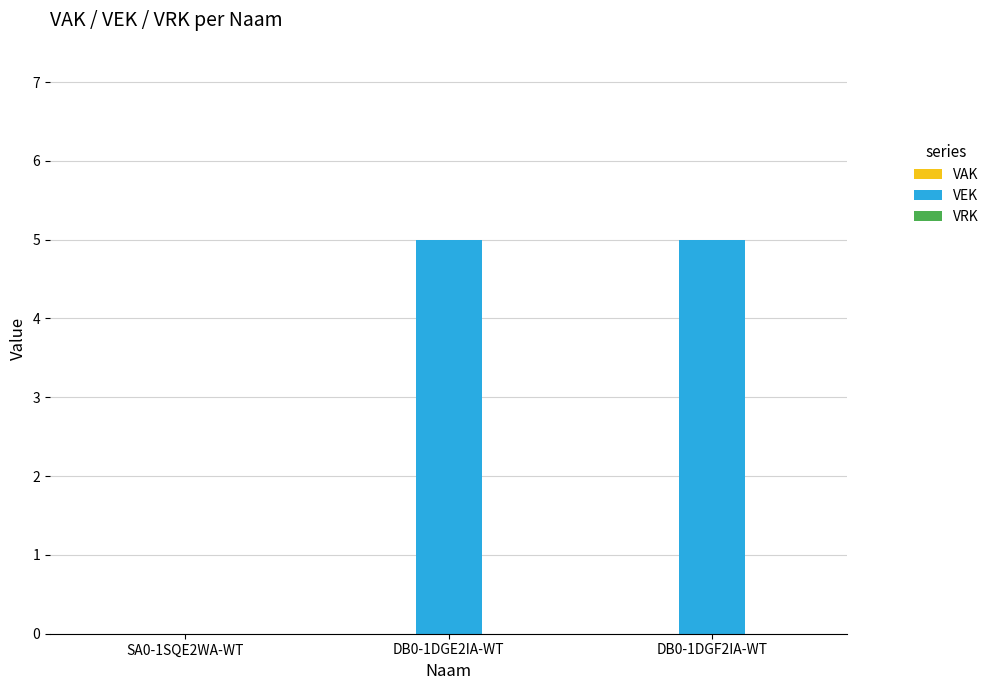

True or false: the data shows 0 at SA0-1SQE2WA-WT.

True